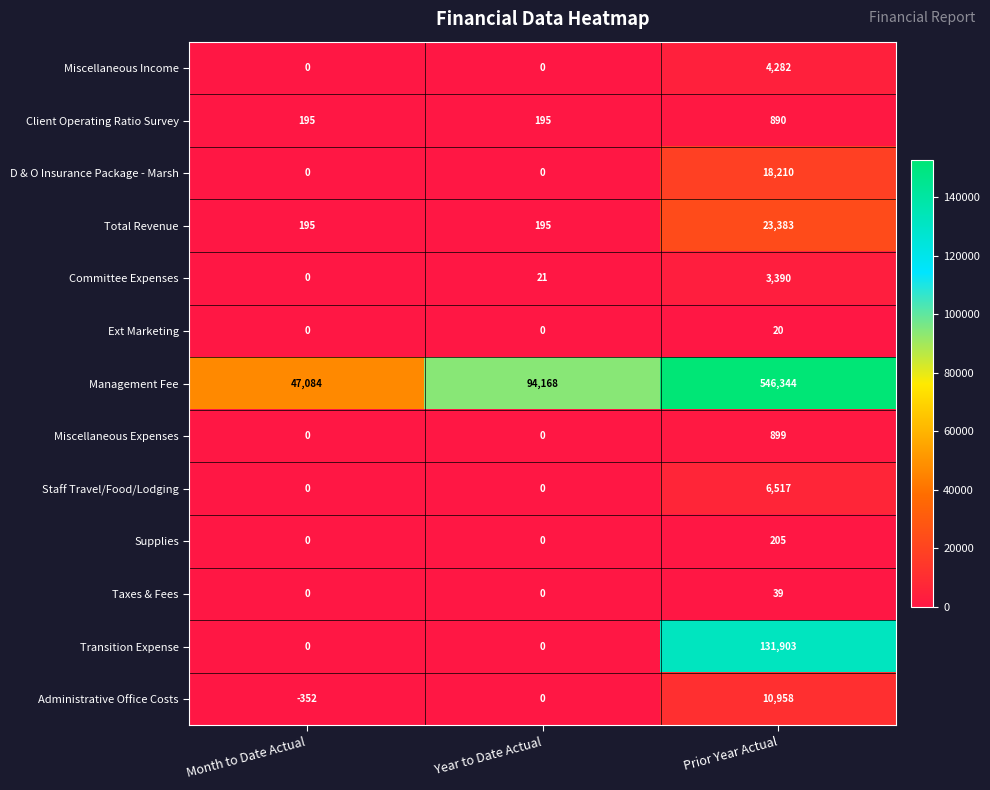

Which series has the largest total across all categories?

Management Fee